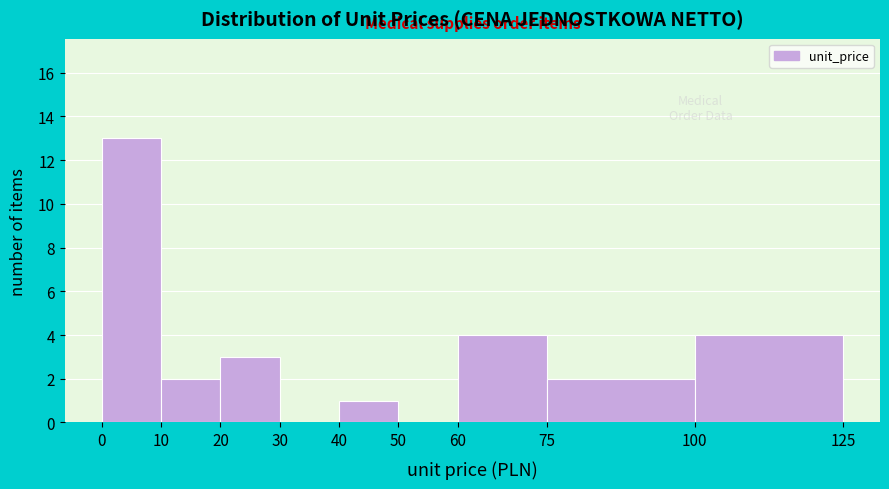

Over which range of the x-axis is the bar tallest?

0 to 10